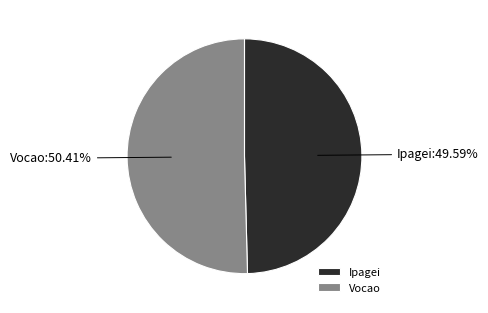

To the nearest percent, what is the combined percentage of Ipagei and Vocao?

100%